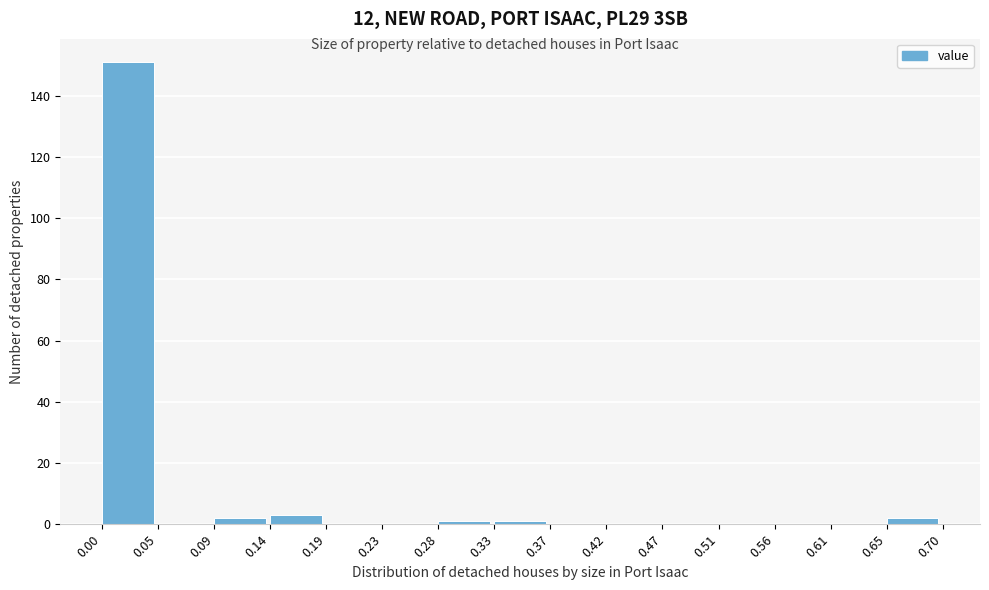

Reading left to right, transcribe this chart: for each bar, give the range it covers on the x-axis and its height. The values are not printed on the chart, so give them approximately, as read against the axis.

0.00 to 0.05: 152
0.05 to 0.09: 0
0.09 to 0.14: 2
0.14 to 0.19: 4
0.19 to 0.23: 0
0.23 to 0.28: 0
0.28 to 0.33: under 2
0.33 to 0.37: under 2
0.37 to 0.42: 0
0.42 to 0.47: 0
0.47 to 0.51: 0
0.51 to 0.56: 0
0.56 to 0.61: 0
0.61 to 0.65: 0
0.65 to 0.70: 2